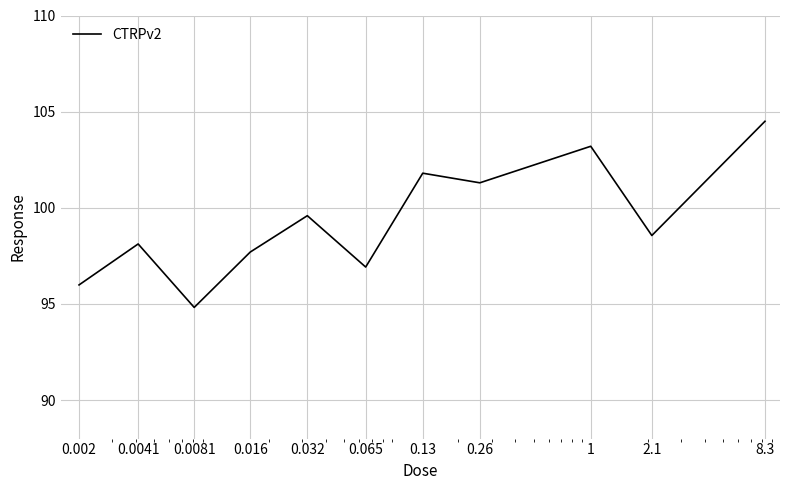

What is the minimum value shown in the chart?

94.8